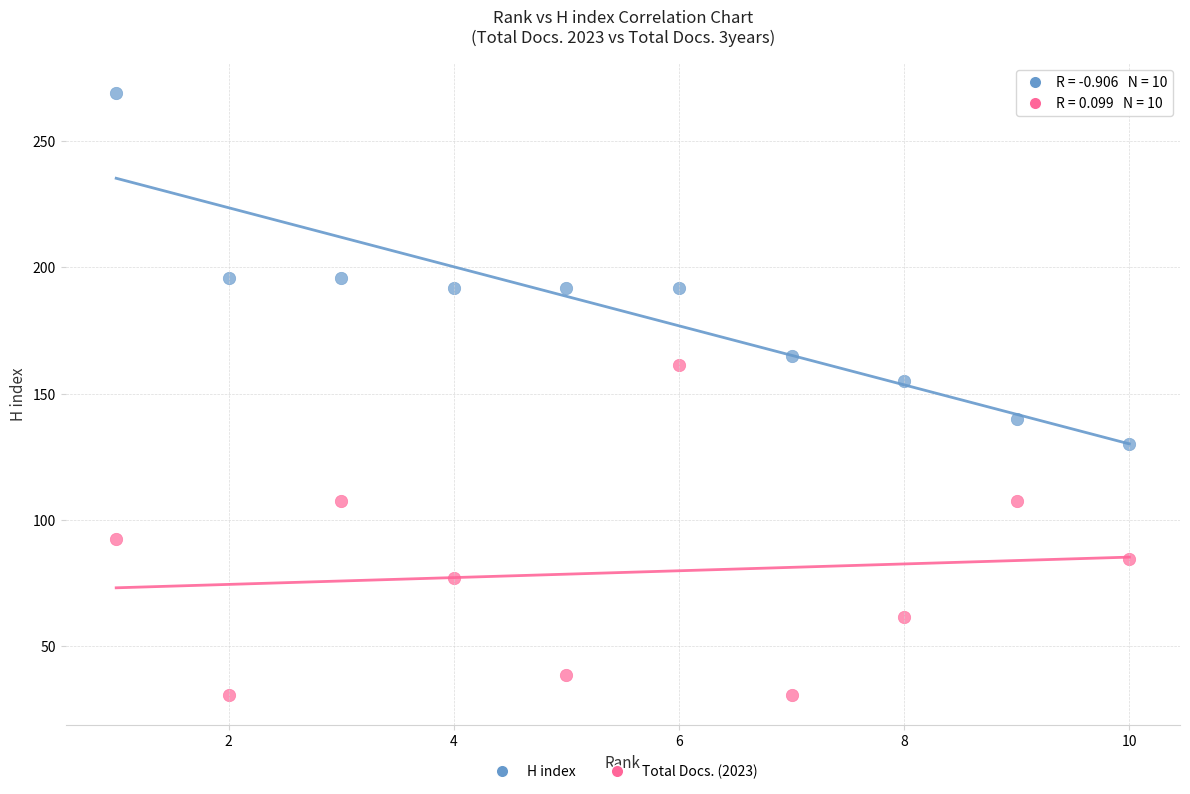

Which series reaches the minimum Y coordinate?

Total Docs. (2023)